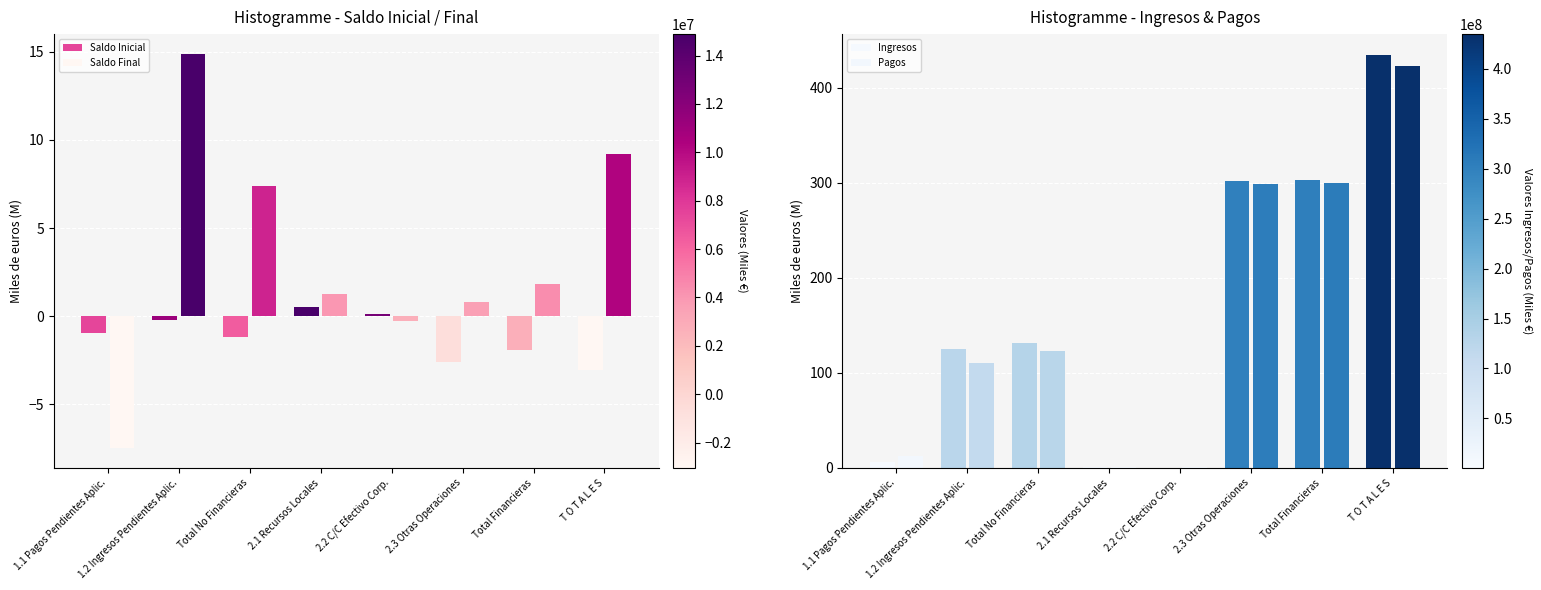

How many values in the Pagos series are below 122?

4